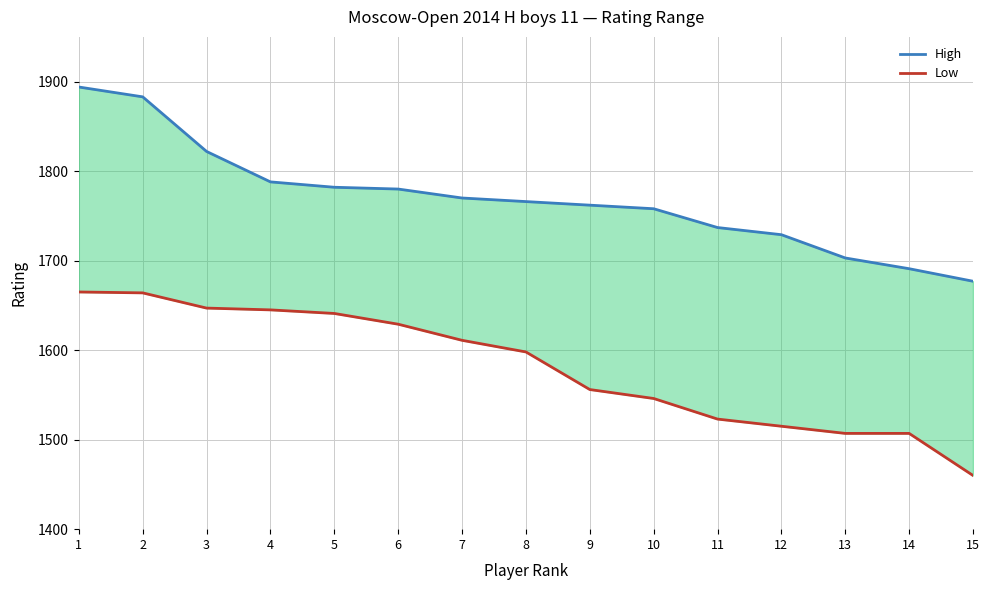

How many data points in Low are above 1598?

7